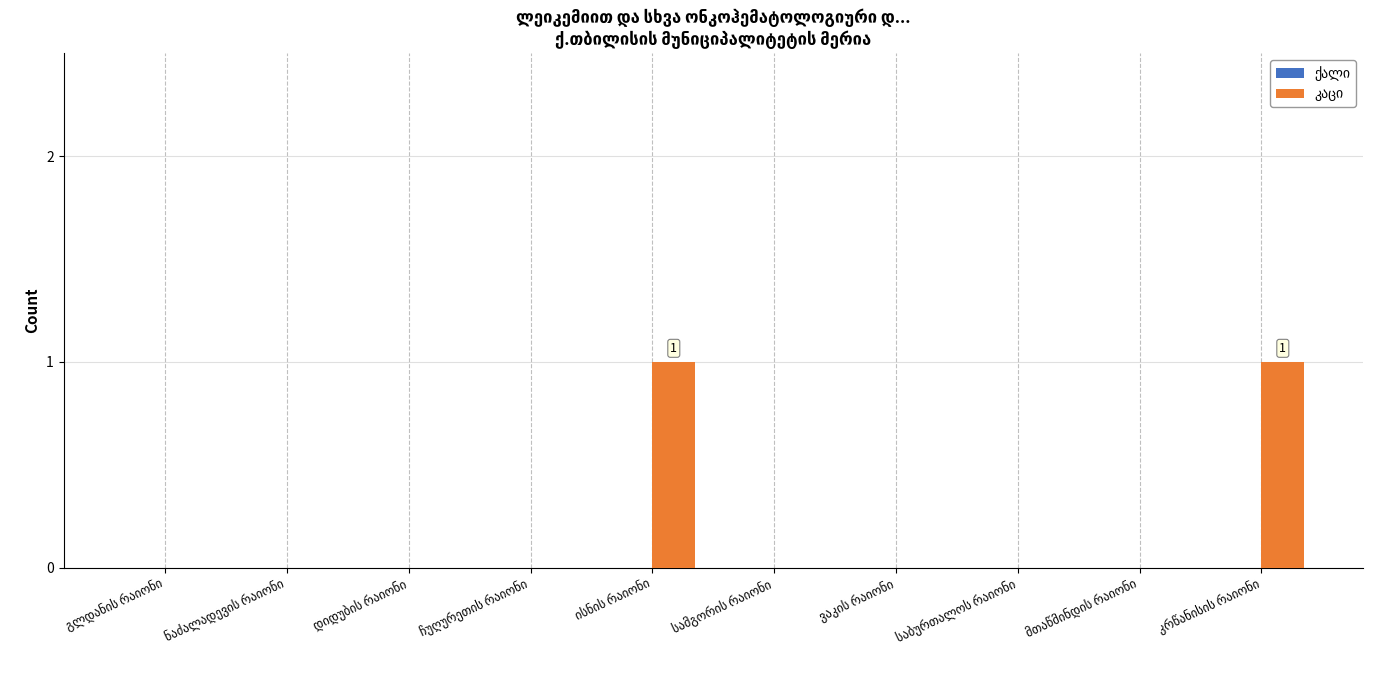

What is the maximum value shown in the chart?

1